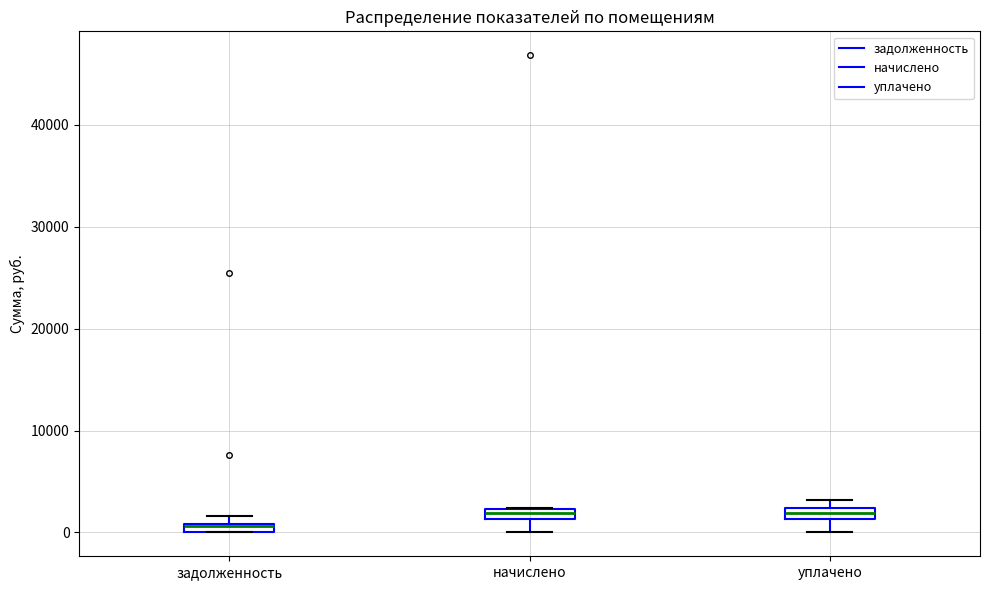

Which box's median line is the lowest?

задолженность